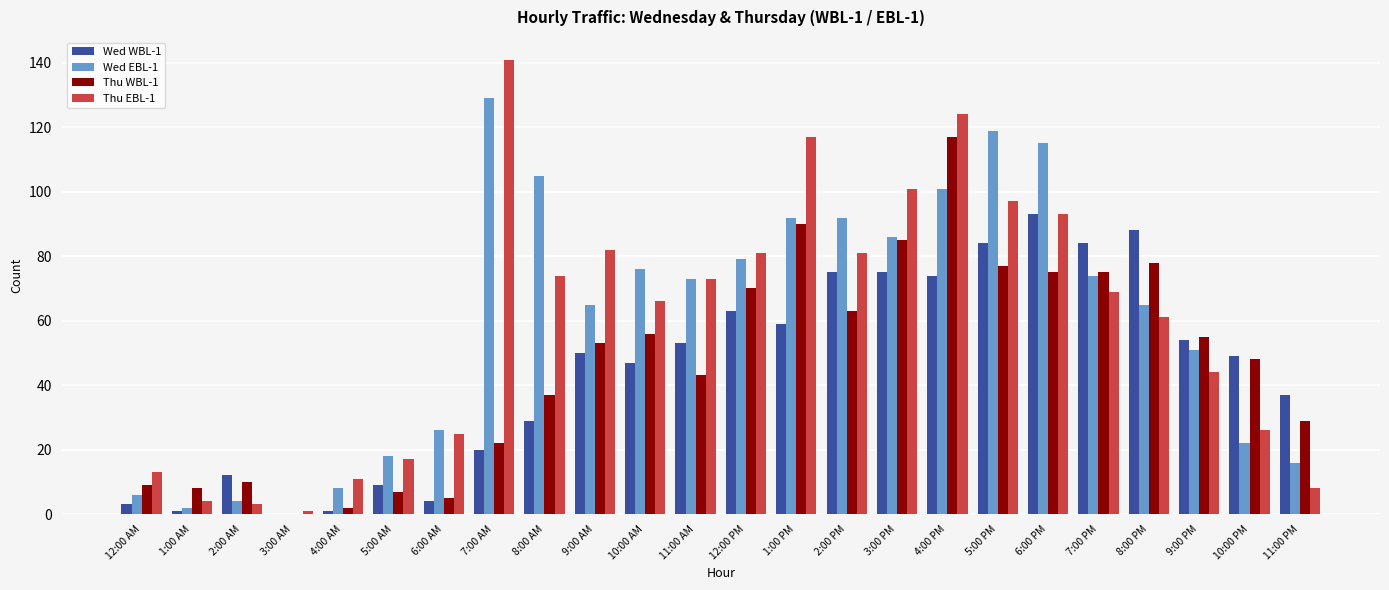

How many groups of bars are there?

24